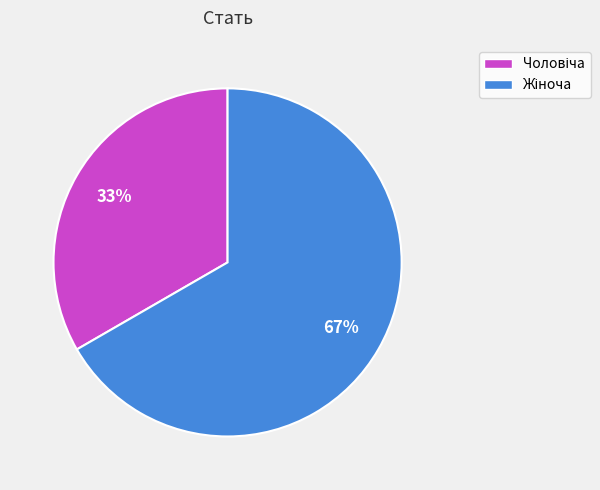

Is there any slice that represents more than half of the pie?

Yes